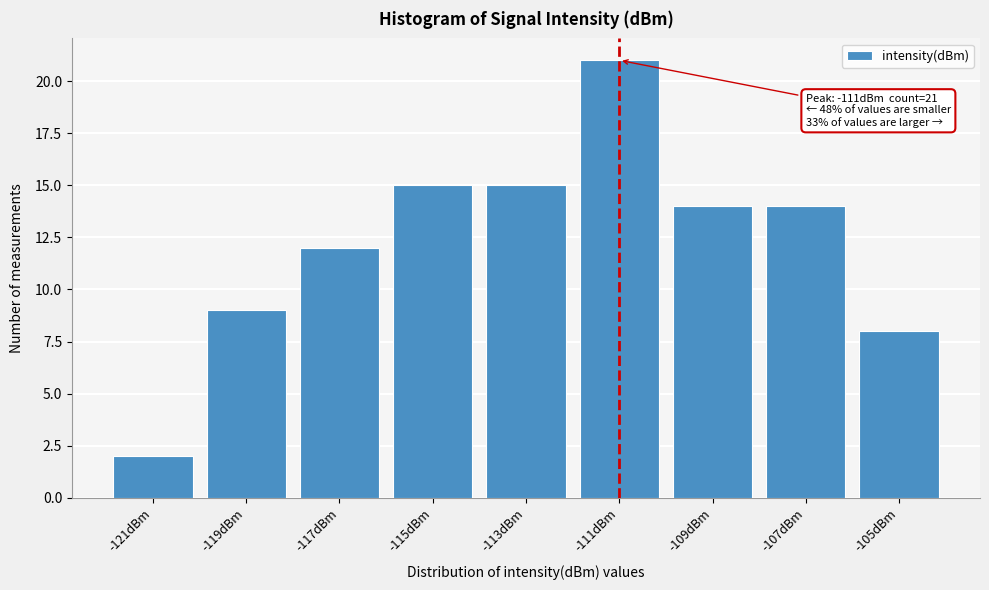

Reading left to right, extract all data points from this chart.

2	9	12	15	15	21	14	14	8